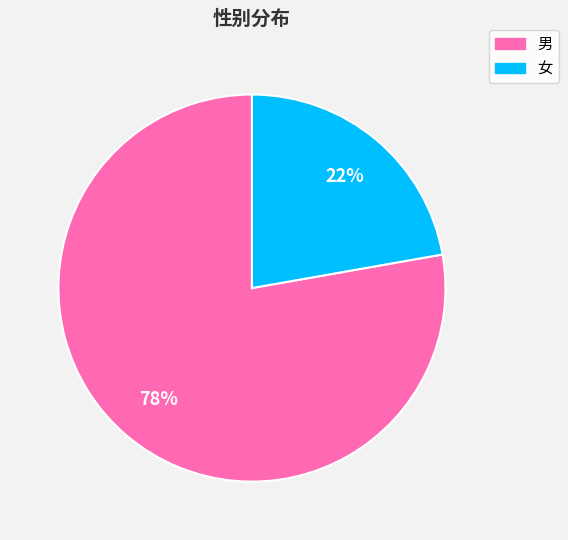

Which category has the smallest portion of the pie?

女